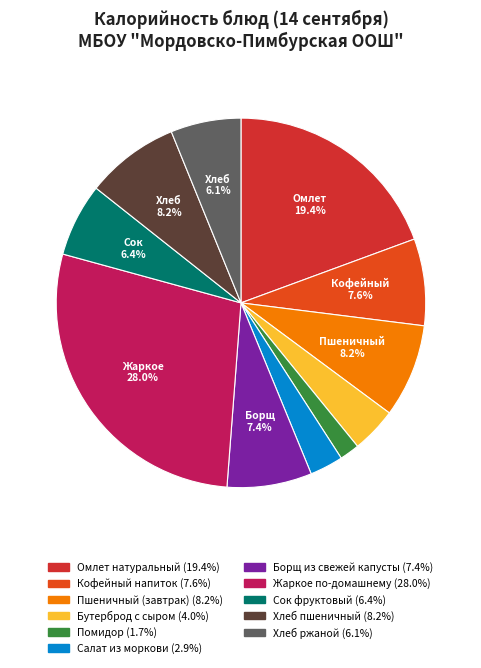

What is the smallest slice in the pie chart?

Помидор